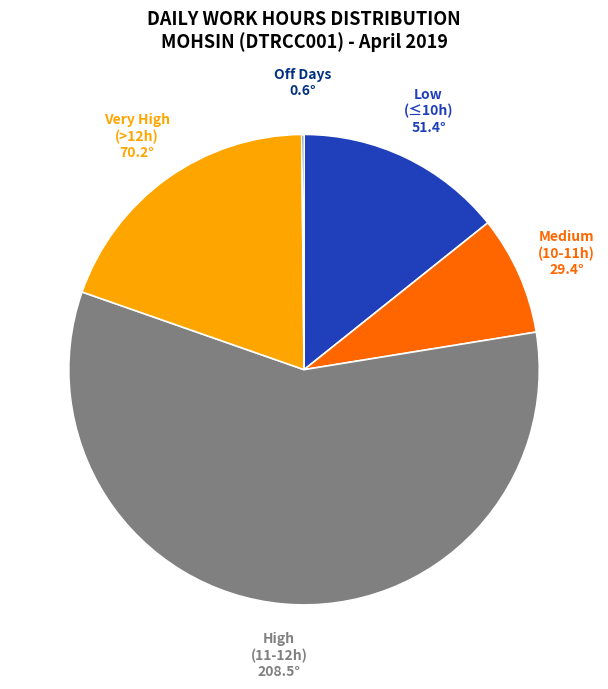

Which category has the biggest portion of the pie?

High (11-12h)